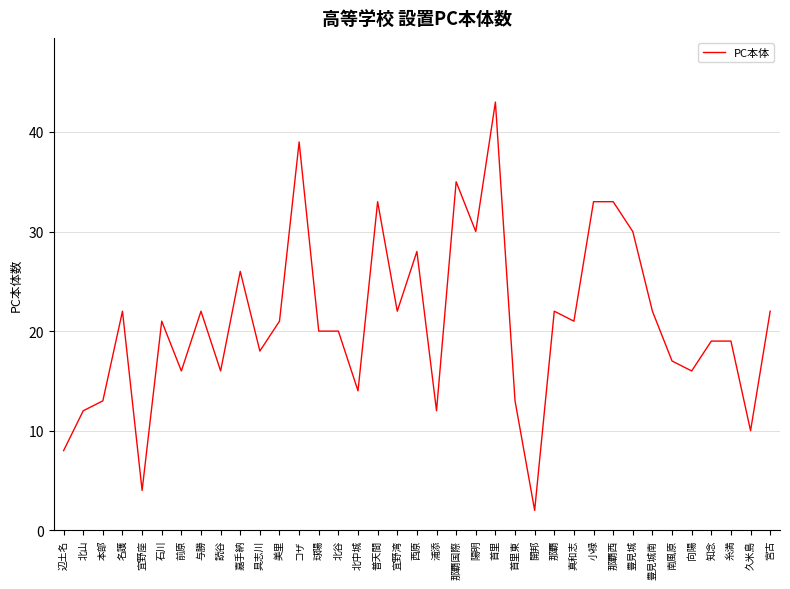

Reading left to right, transcribe all the data shown in this chart.

8	12	13	22	4	21	16	22	16	26	18	21	39	20	20	14	33	22	28	12	35	30	43	13	2	22	21	33	33	30	22	17	16	19	19	10	22